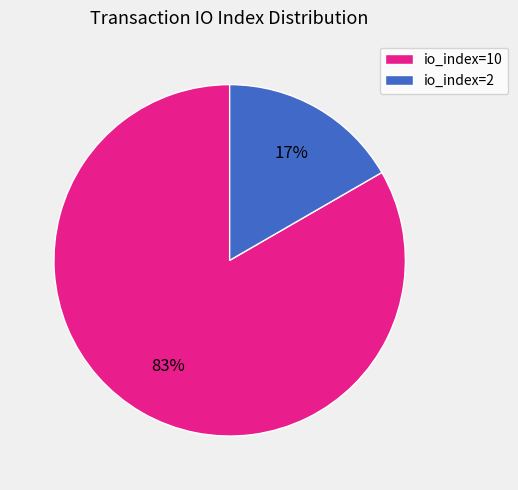

Is it true that io_index=2 is 17% of the pie?

True